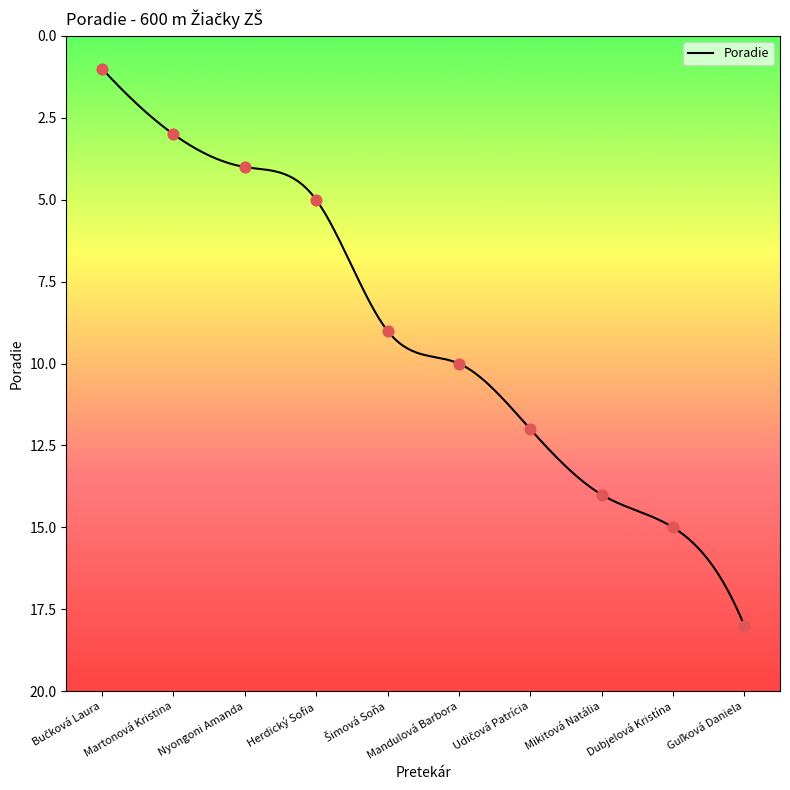

Which has a higher value, Herdický Sofia or Guľková Daniela?

Guľková Daniela